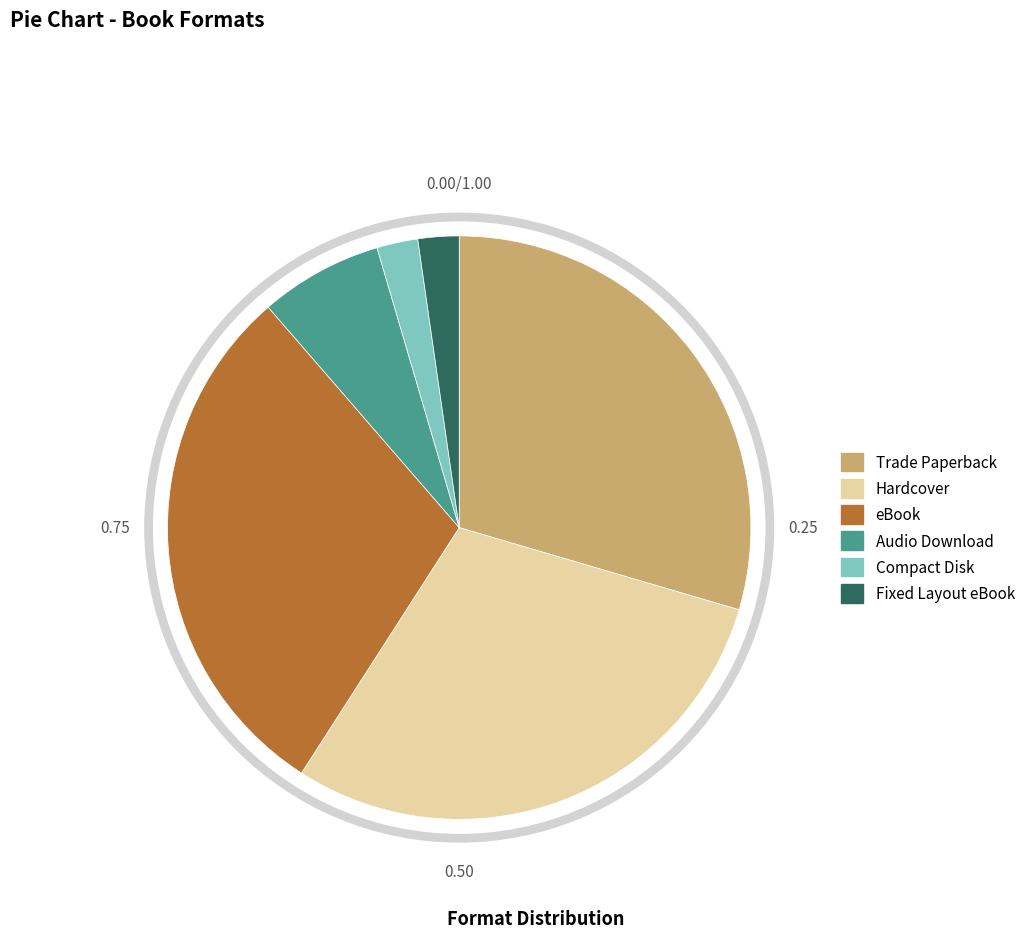

How many segments does this pie chart have?

6